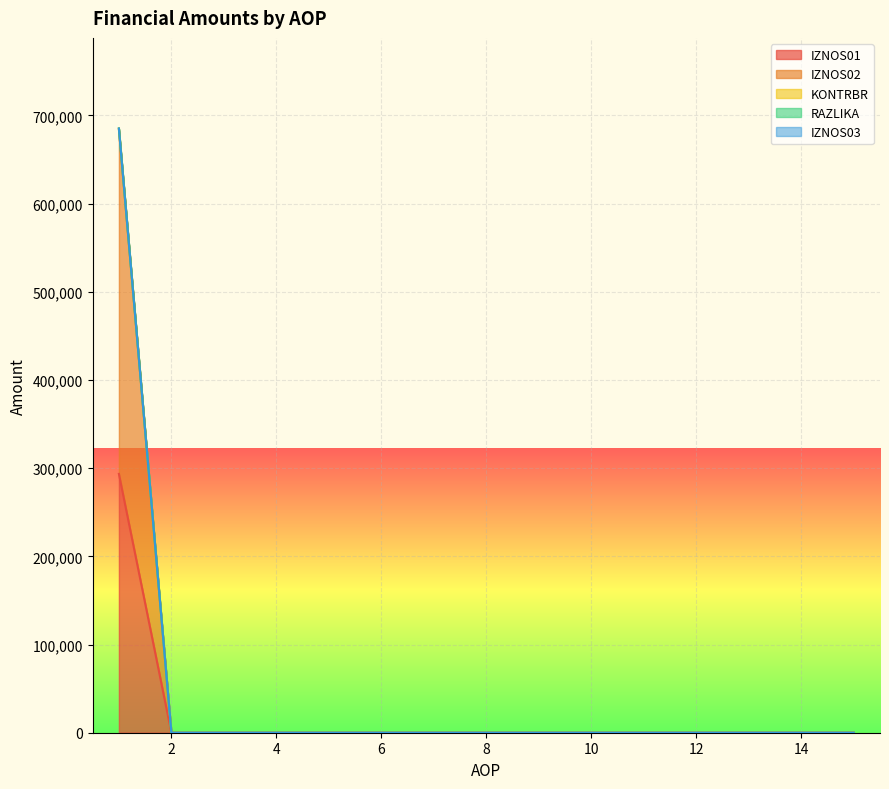

At which label does IZNOS01 reach its minimum?

2